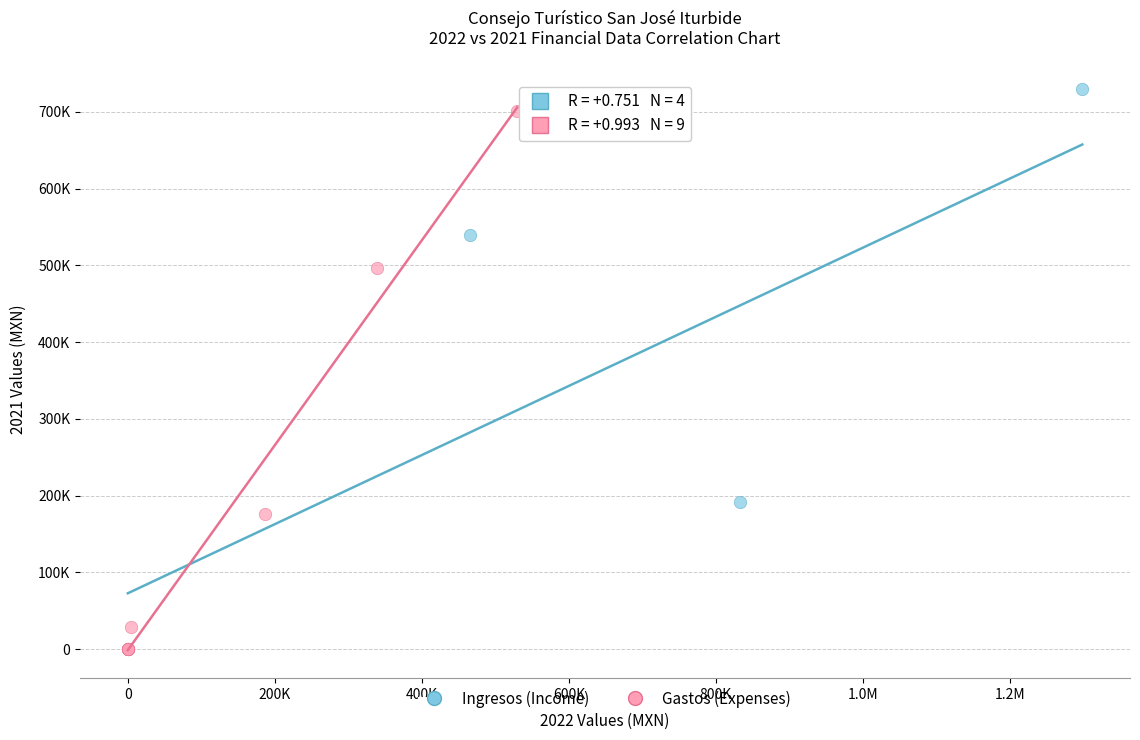

What are all the series names shown in the legend?

Ingresos (Income), Gastos (Expenses)